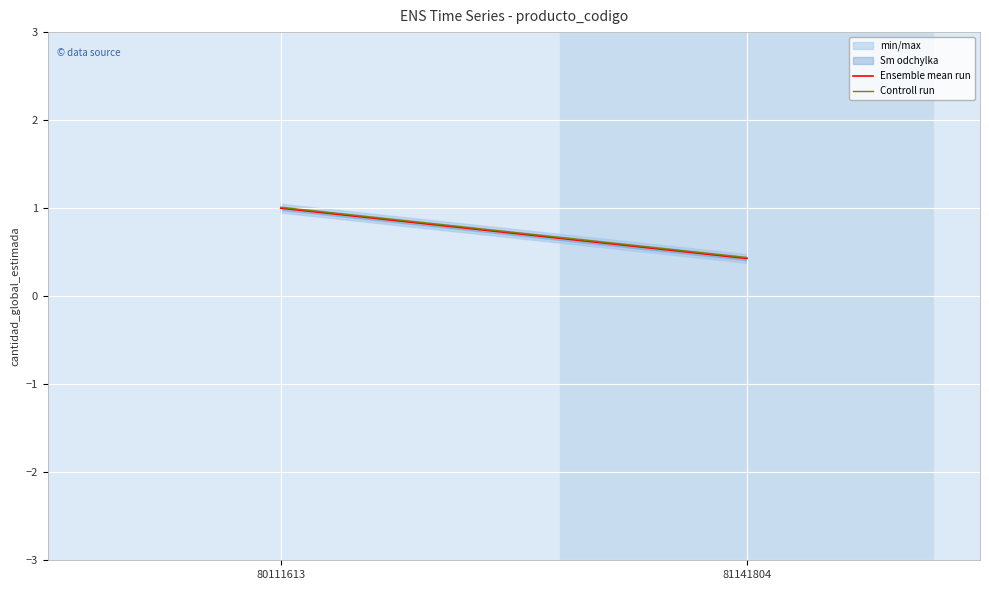

Reading left to right, transcribe all the data shown in this chart.

Ensemble mean run: 80111613=1.0	81141804=0.4
Controll run: 80111613=1.0	81141804=0.4